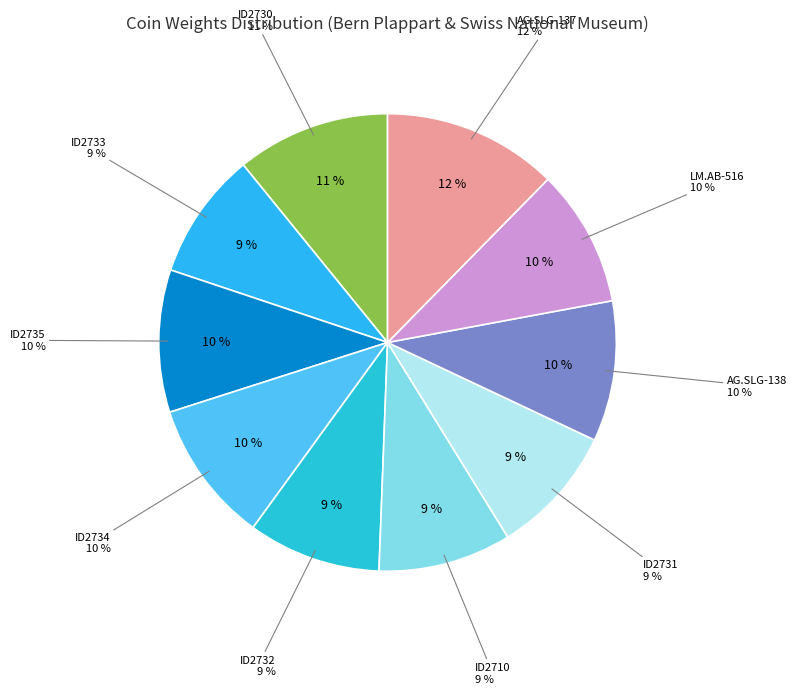

Is ID2710 the majority of the pie?

No